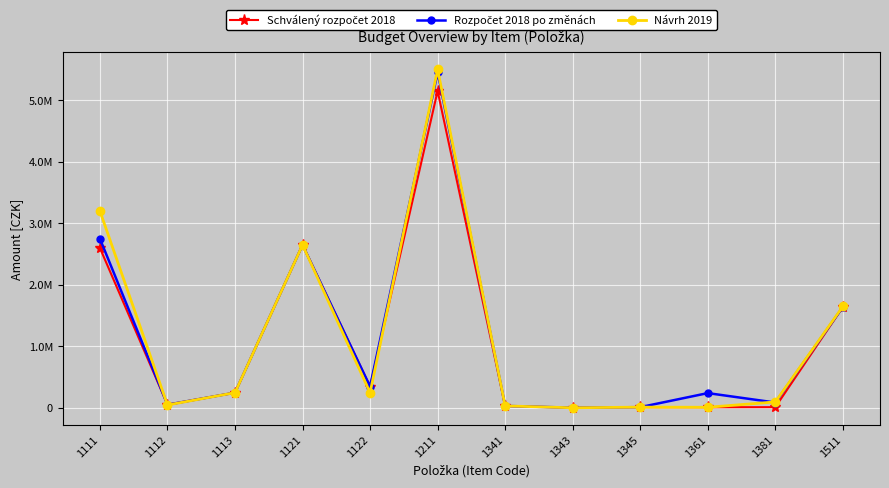

At which category does Schválený rozpočet 2018 reach its first local valley?

1112